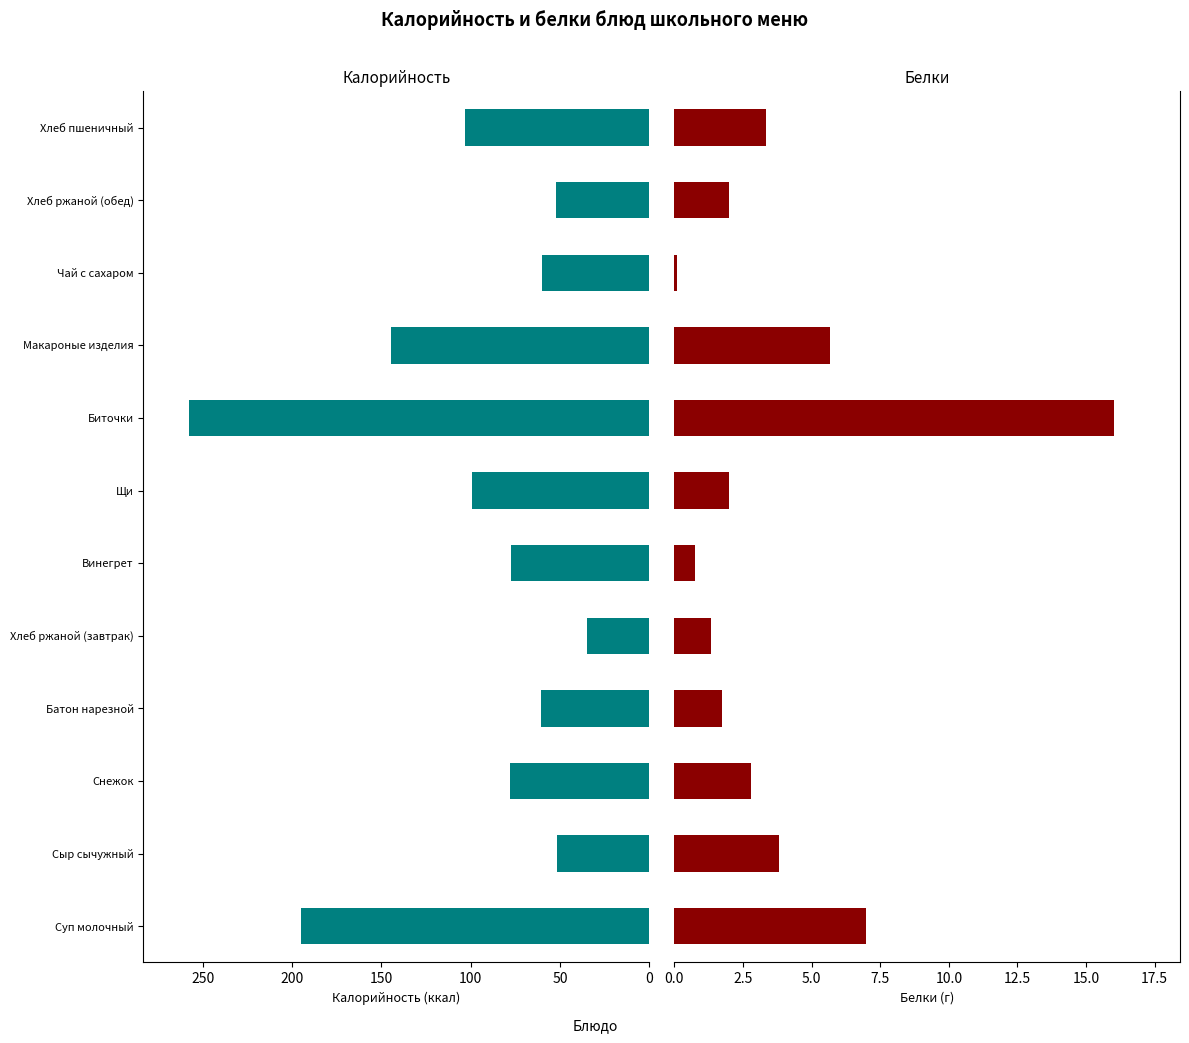

Rank the series by their maximum value, from highest to lowest.

Калорийность, Белки